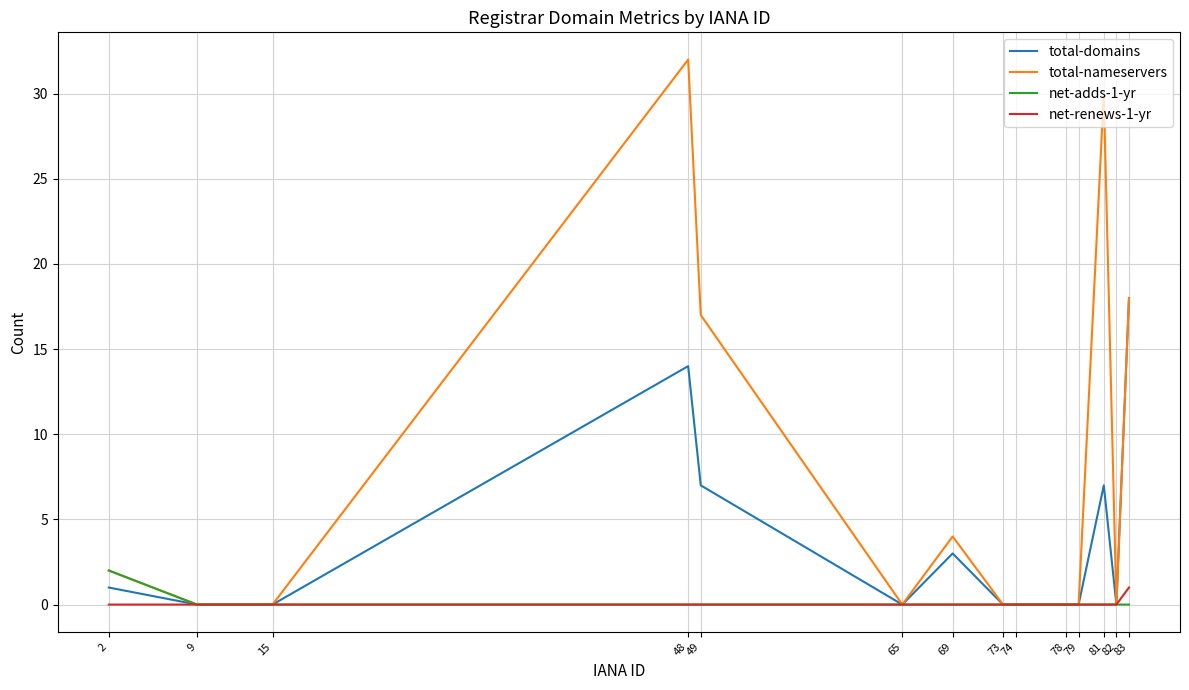

What is the sum of all total-domains values?

50